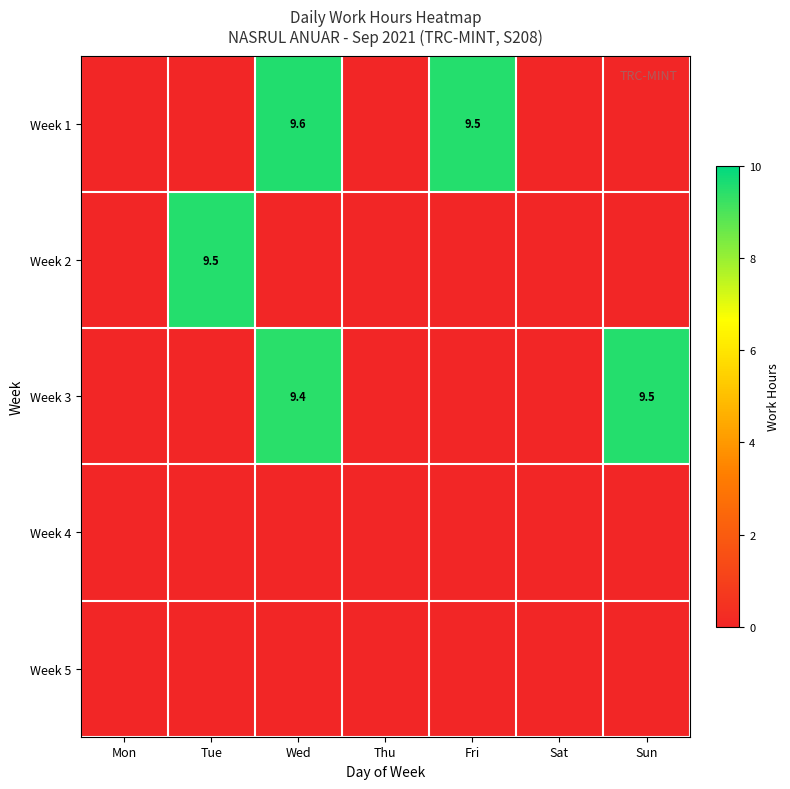

Rank the categories by Week 4 value from lowest to highest.

Mon, Tue, Wed, Thu, Fri, Sat, Sun